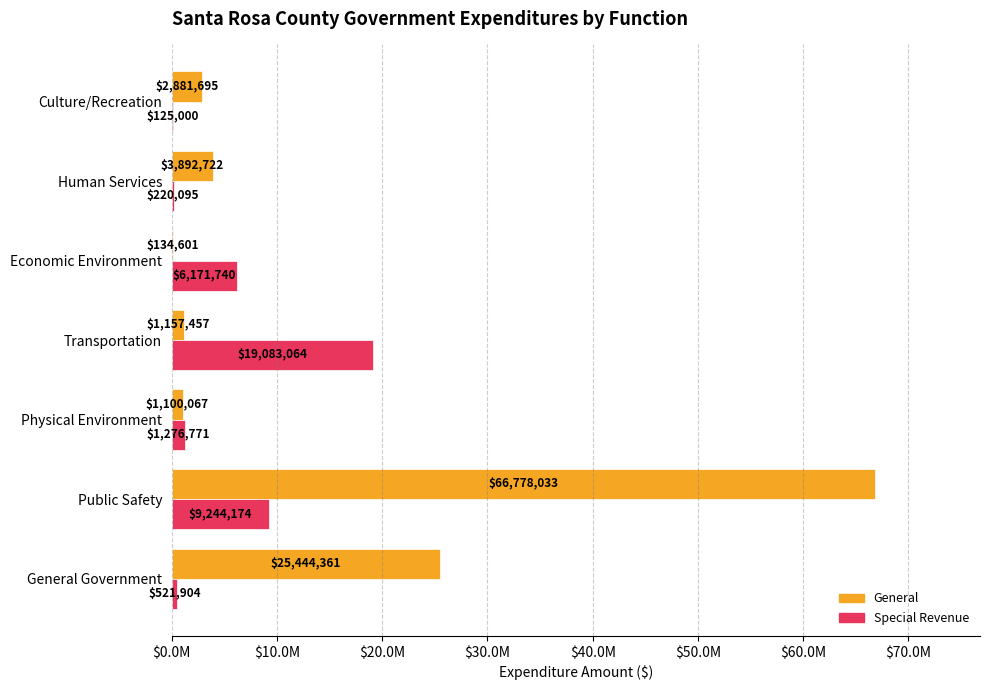

At which category is the sum across all series the highest?

Public Safety